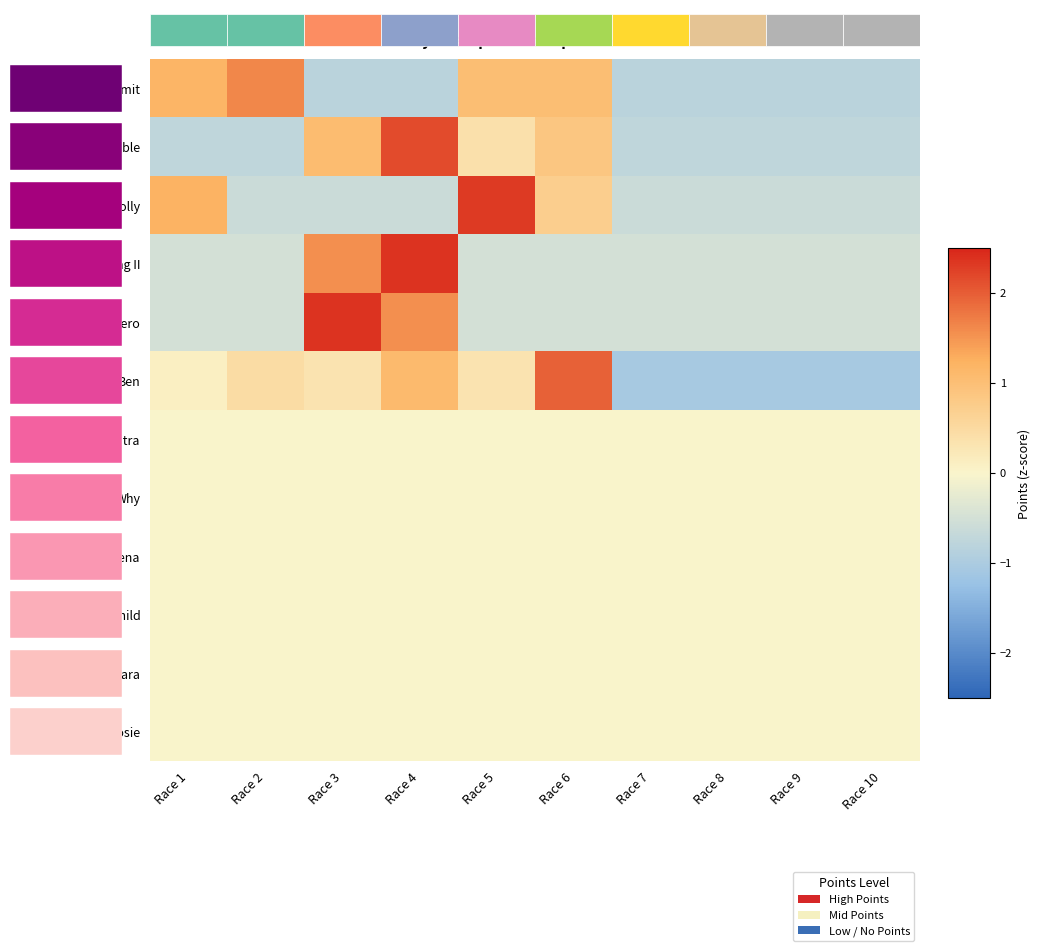

List the series in order of their peak value, lowest first.

Anitra, Why, Athena, Wild Child, Sayonara, Cracklin Rosie, Limit, Ben, Gamble, By Golly, Windbag II, Zero